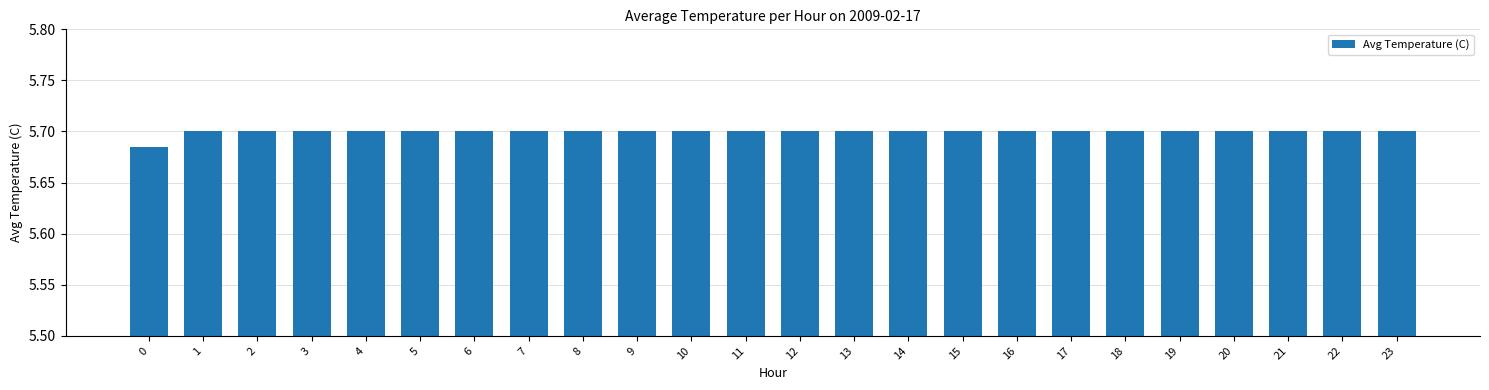

Does the chart contain any negative values?

No